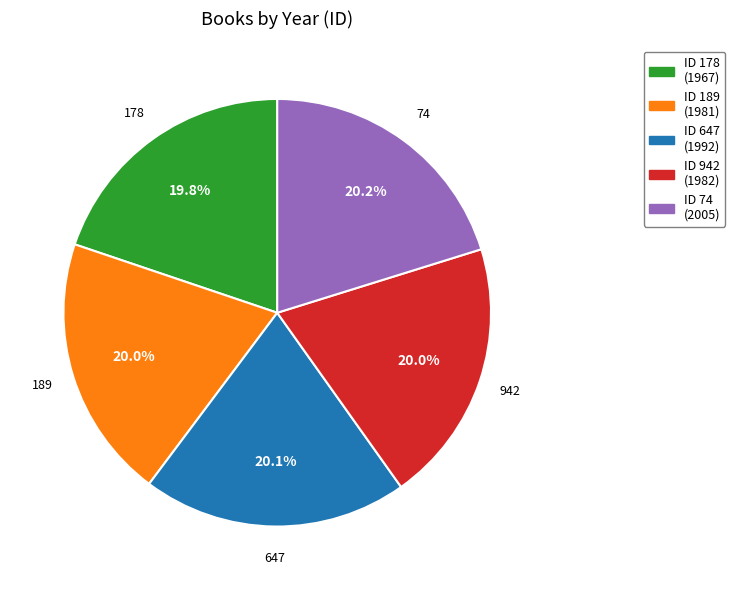

How much of the chart is everything except 189?

80.0%